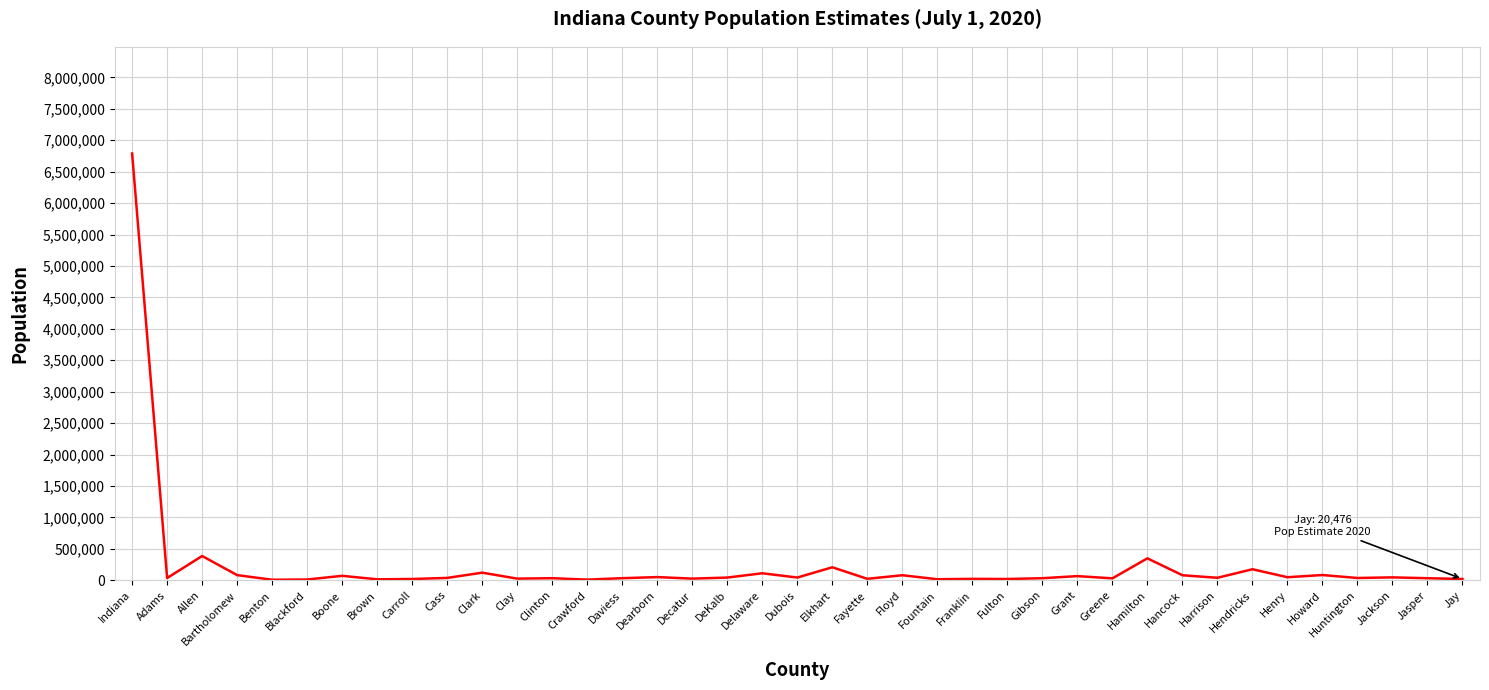

What is the smallest value displayed?

8716